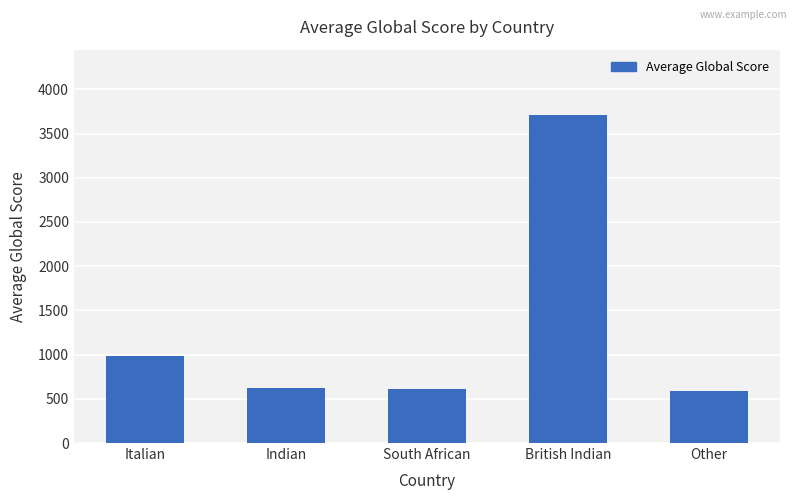

Does the chart contain stacked bars?

No